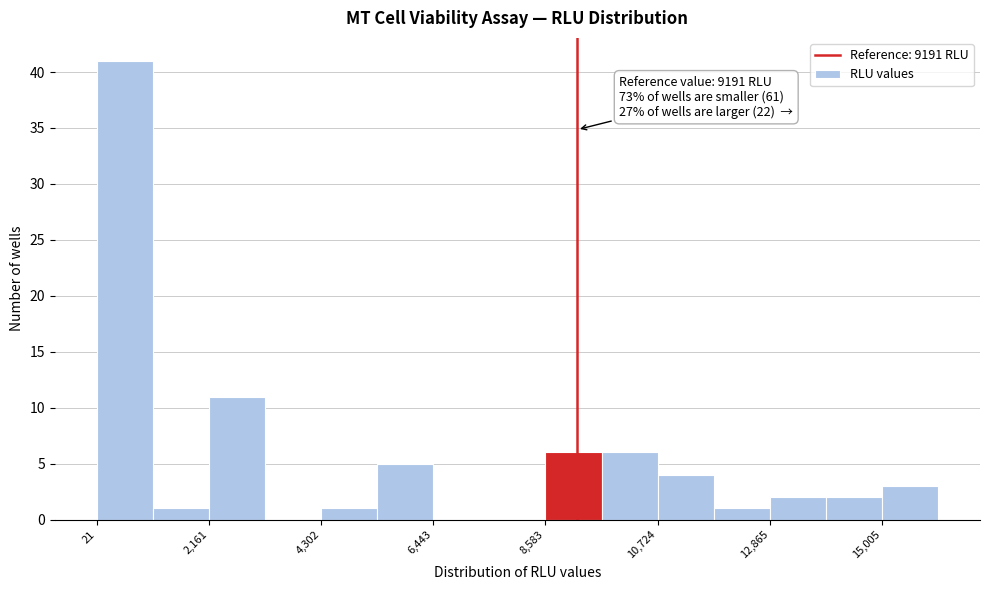

Read against the x-axis, roughly where is the centre of the tallest bar?

500